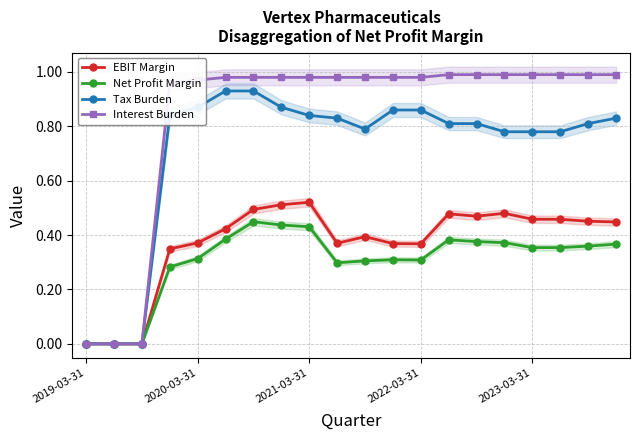

True or false: Tax Burden and Interest Burden cross at least once.

False